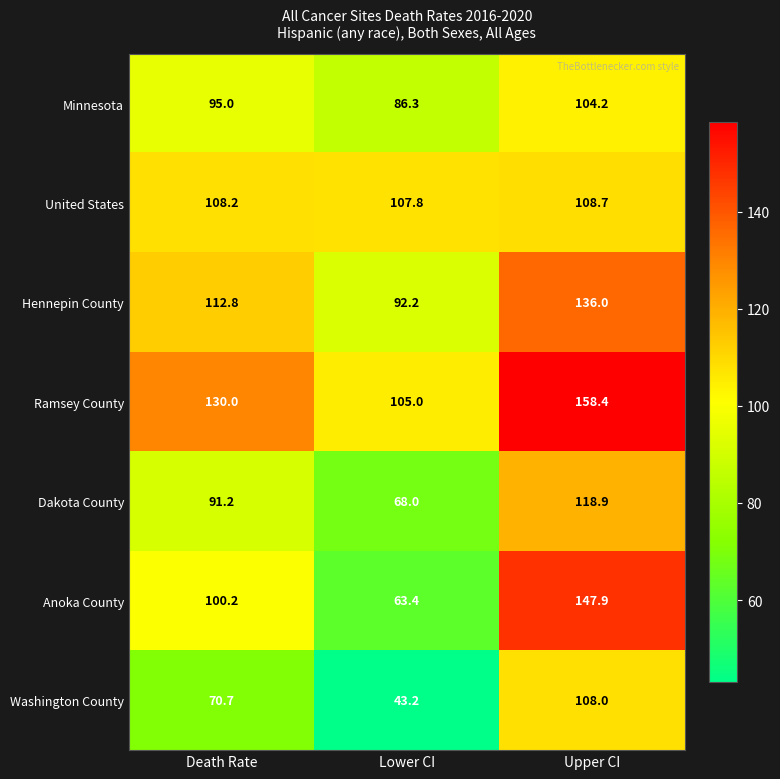

Read the Anoka County value at Upper CI.

147.9